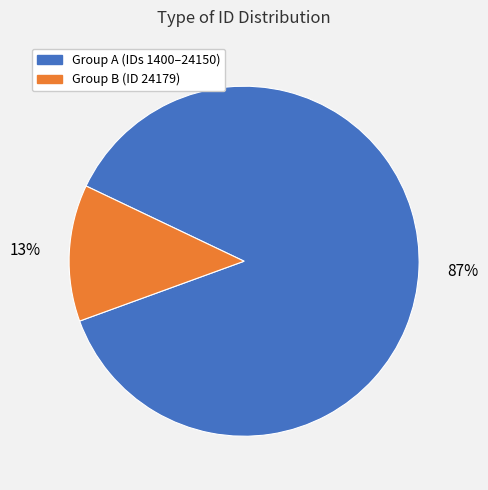

How many segments does this pie chart have?

2